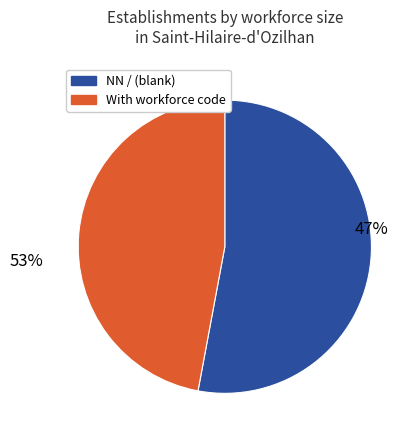

Which slice is the largest?

NN